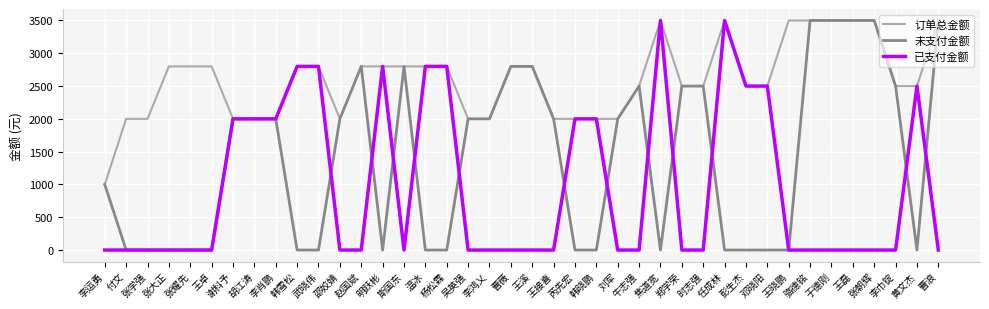

Which series has the largest total across all categories?

订单总金额